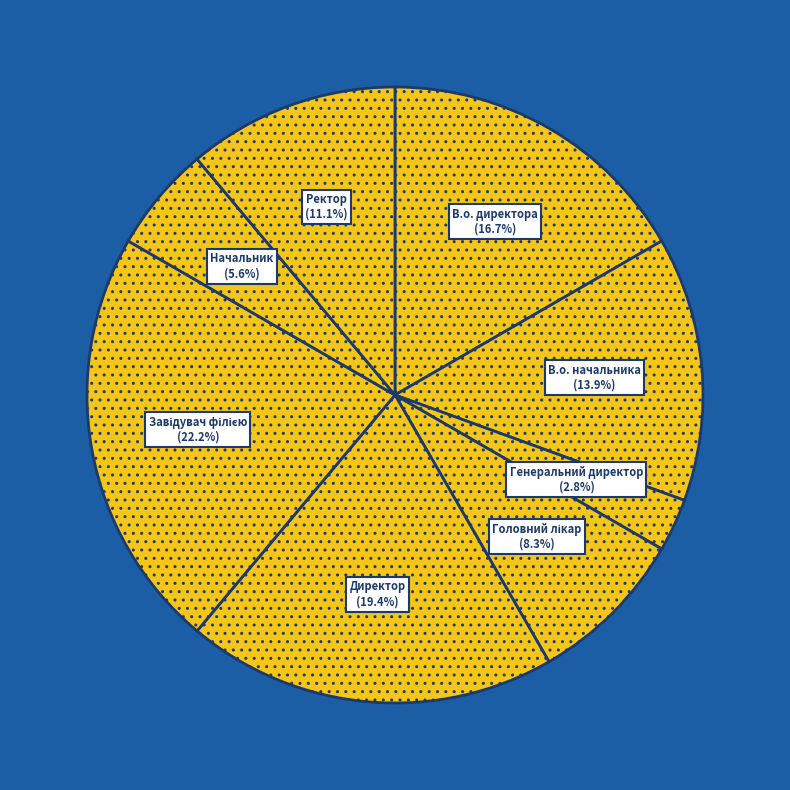

Which has a higher value, Ректор or Директор?

Директор